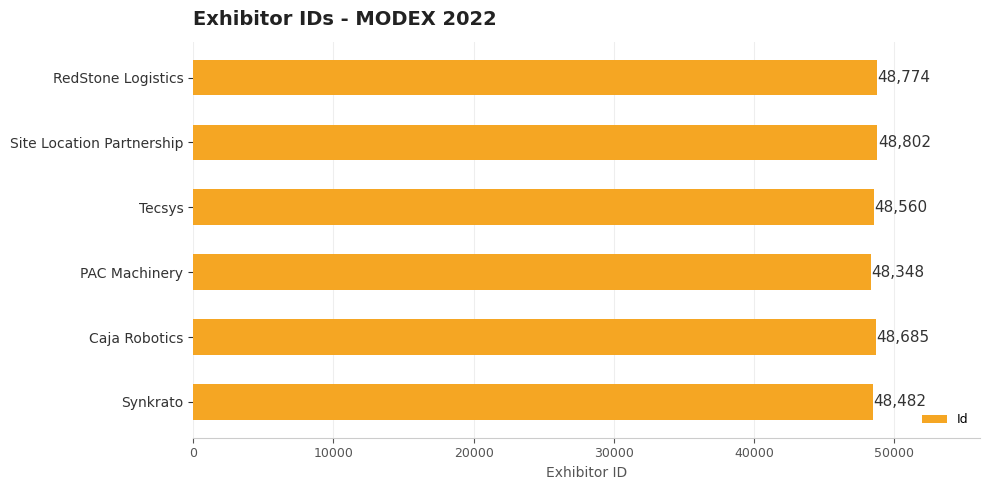

What is the sum of all values?

291651